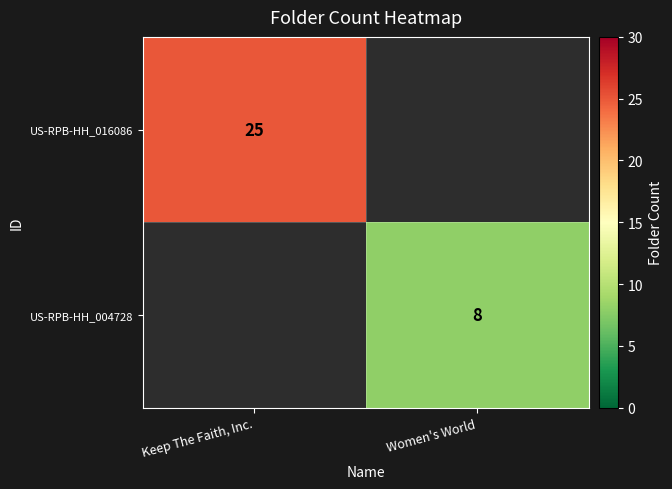

The value of US-RPB-HH_004728 at Women's World is 8. True or false?

True